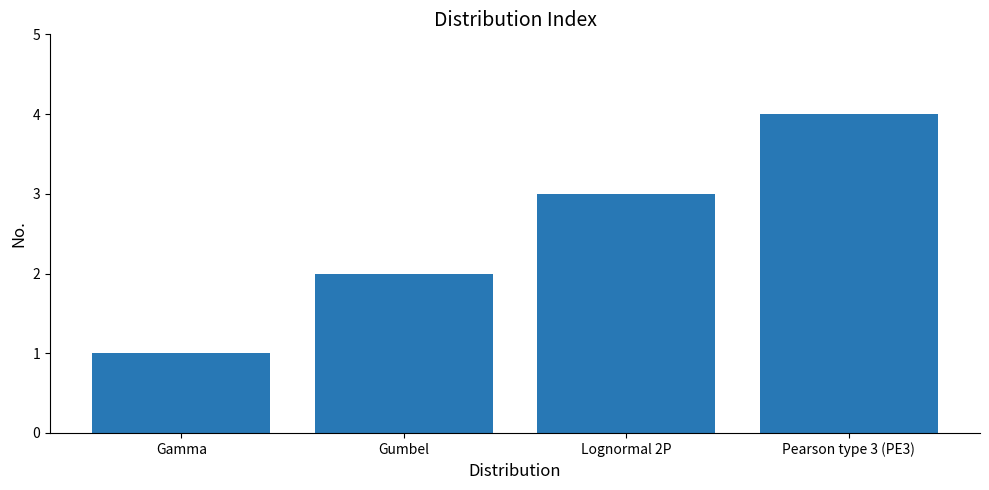

What is the sum of all values?

10